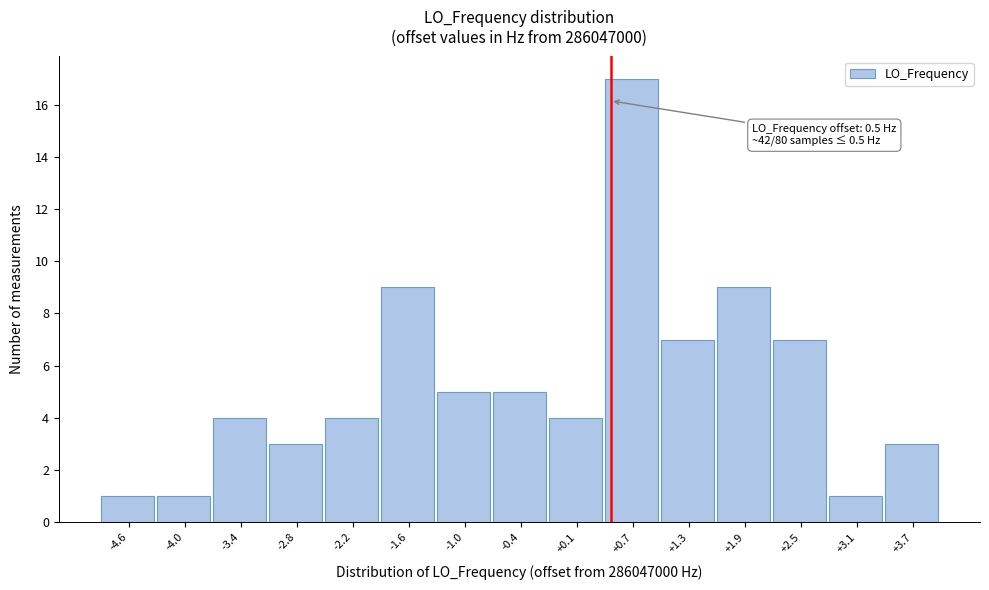

Over which range of the x-axis is the bar tallest?

0.4 to 1.0